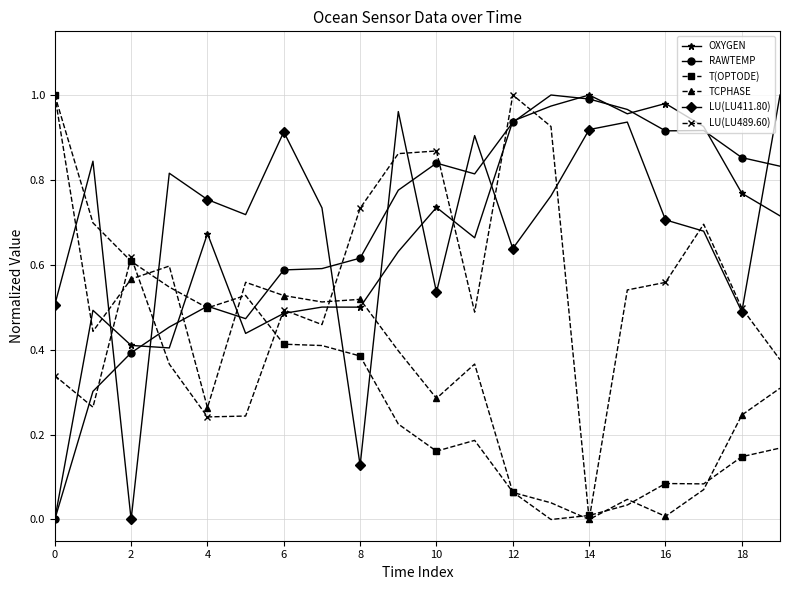

How many values in the LU(LU489.60) series exceed 0?

19